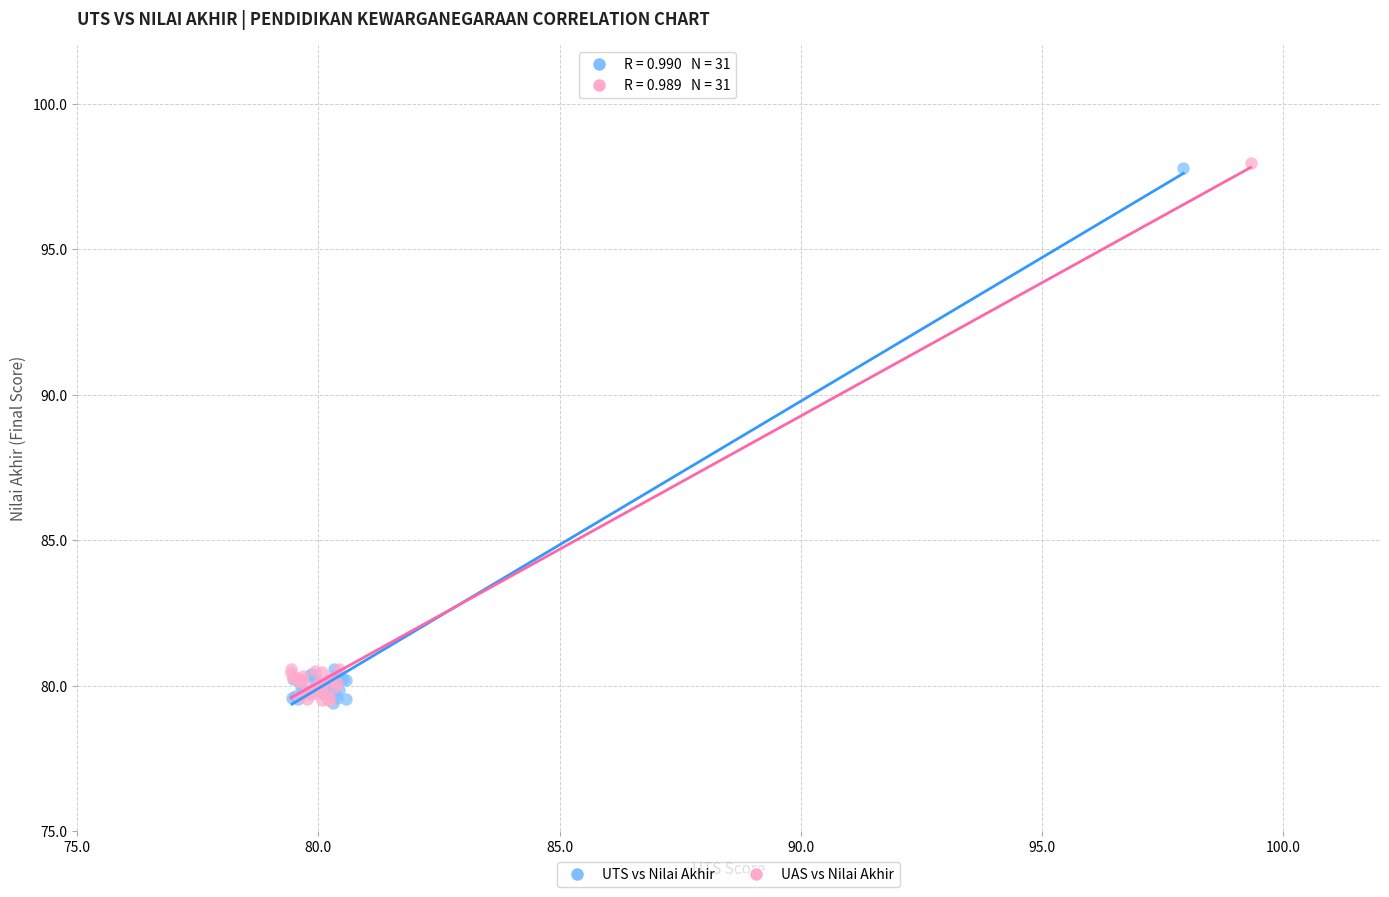

What are all the series names shown in the legend?

UTS vs Nilai Akhir, UAS vs Nilai Akhir